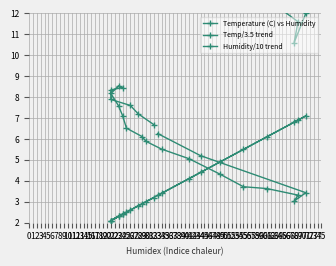

Which category has the lowest value in the Temperature (C) vs Humidity series?

68